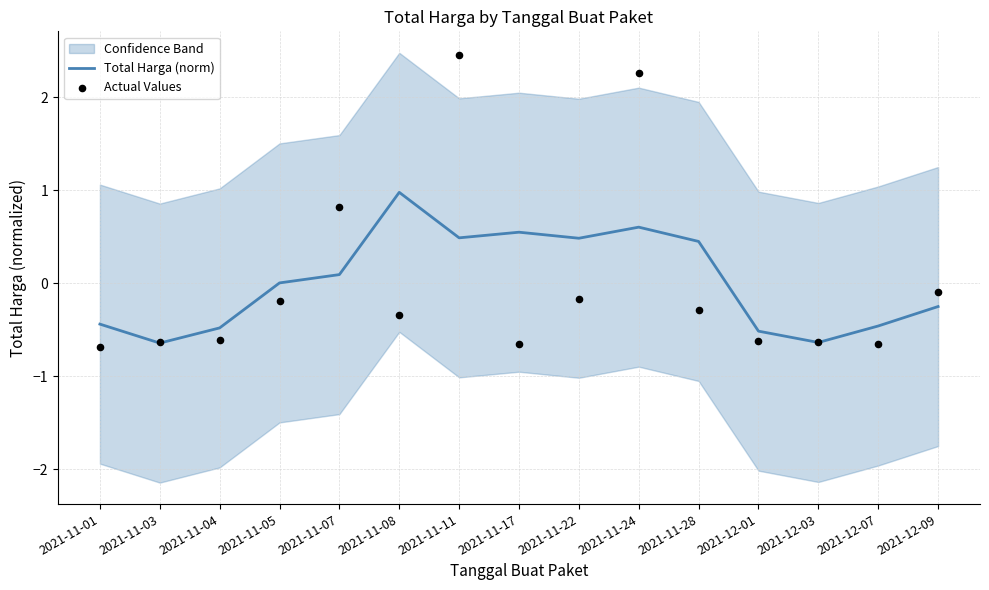

What are all the series names shown in the legend?

Total Harga (norm), Actual Values